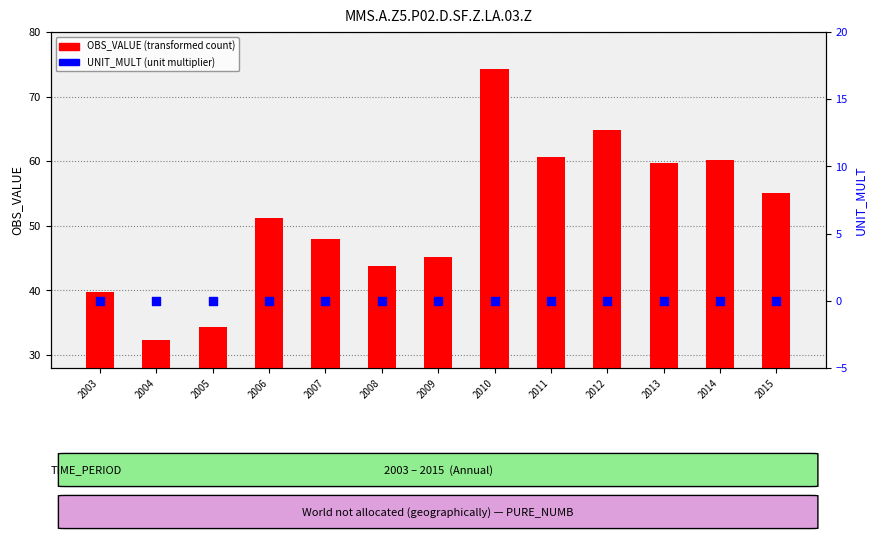

At how many categories does at least one series exceed 73?

1